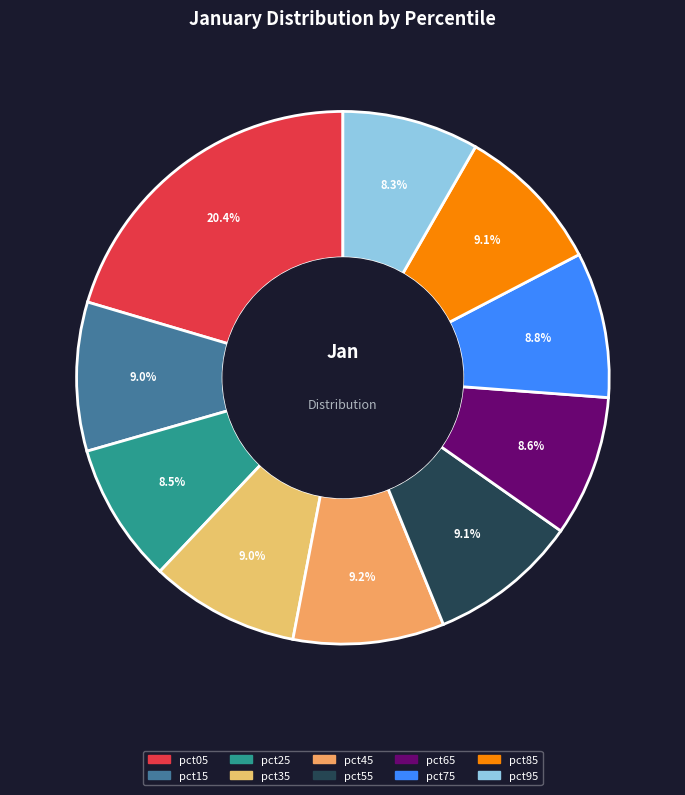

To the nearest percent, what is the difference between the largest and smallest slice percentages?

12%